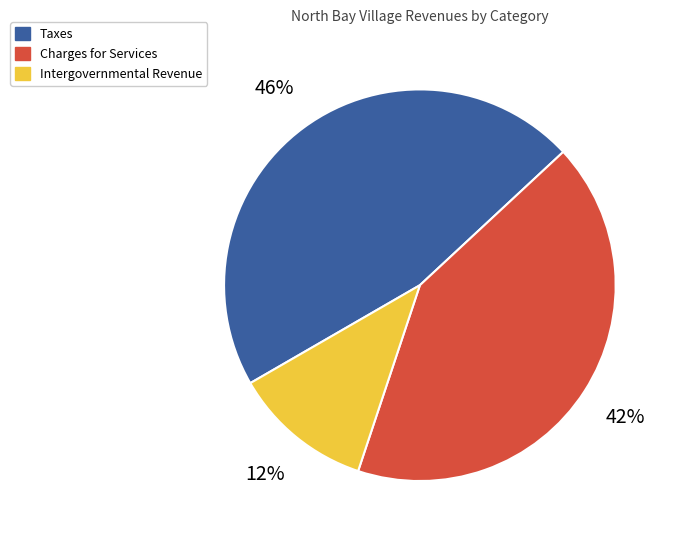

To the nearest percent, what is the average slice percentage?

33%